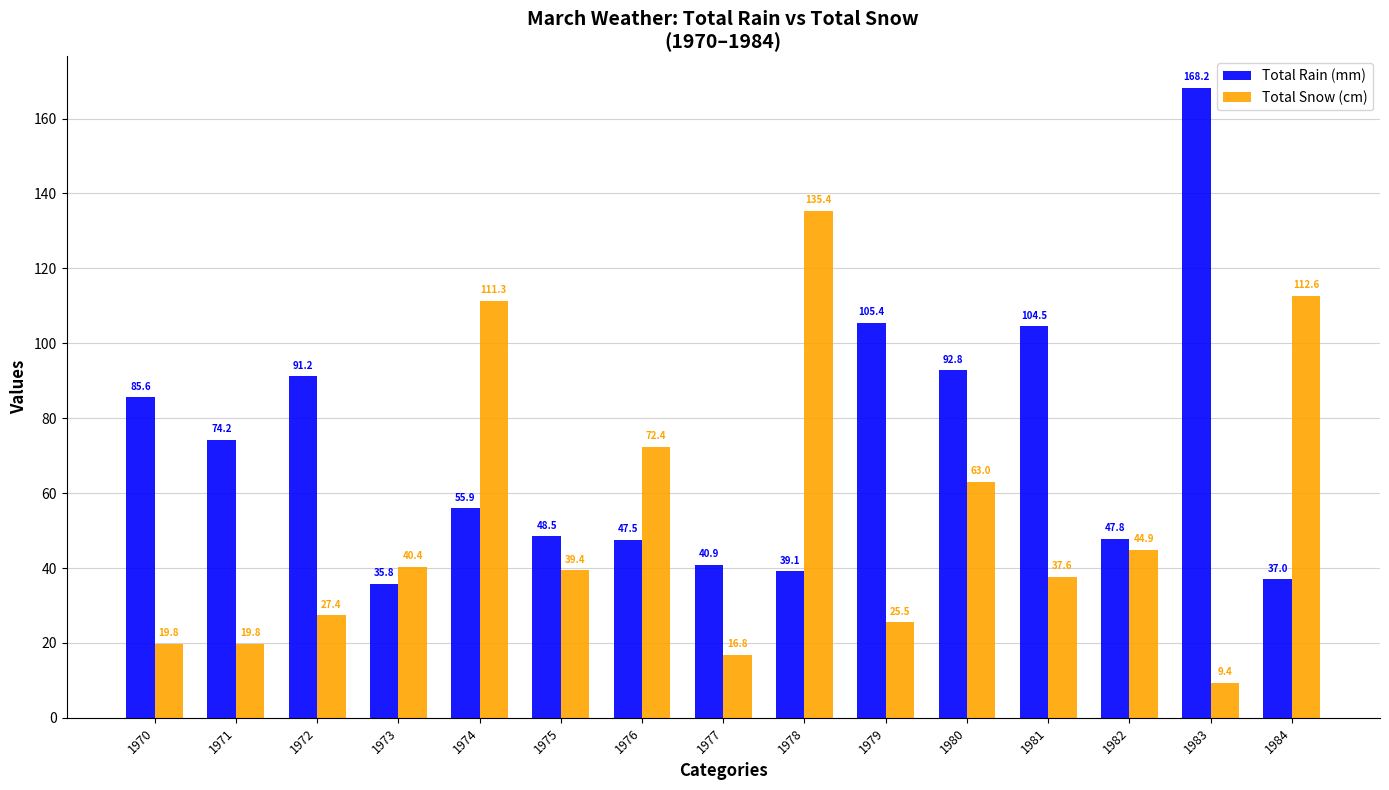

At which label is Total Rain (mm) closest to 102?

1981